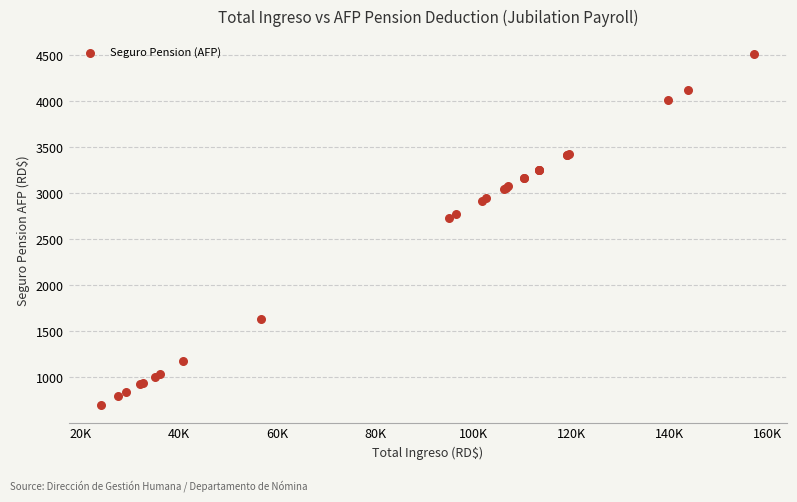

What Y value in the scatter plot is closest to 2603?

2726.5